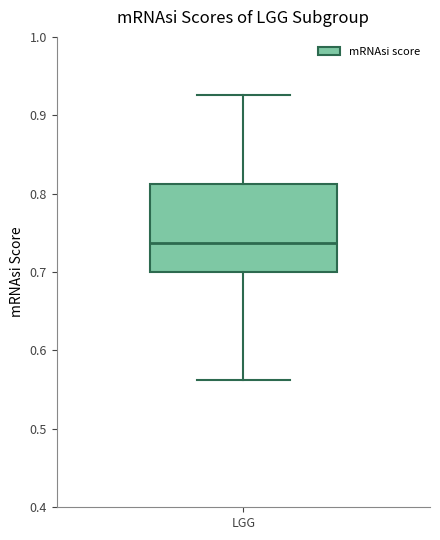

Where does the median line of the box for LGG sit on the y-axis? The values are not printed on the chart, so give them approximately, as read against the axis.

0.74